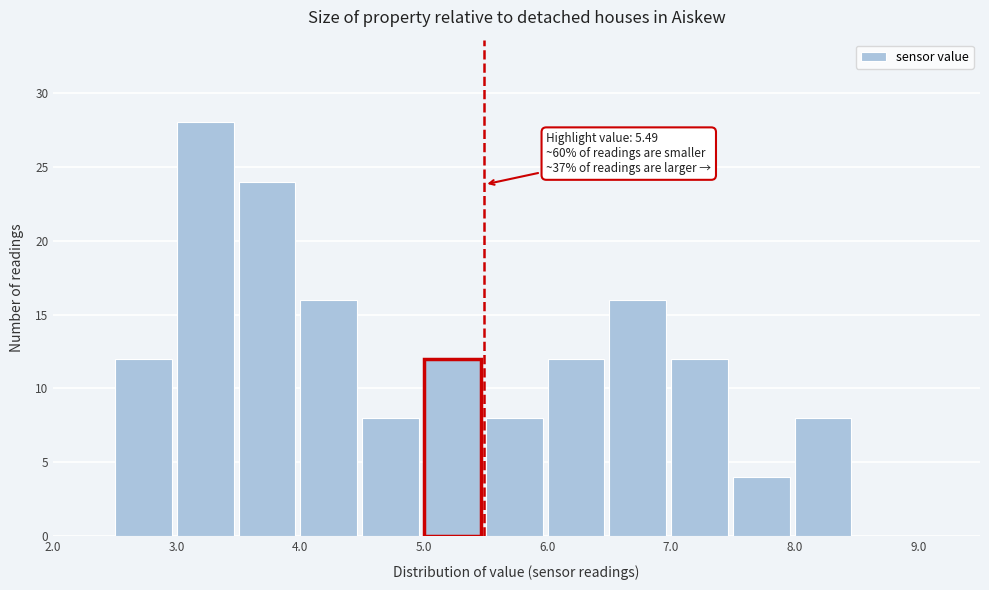

Which range on the x-axis has the tallest bar?

3.0 to 3.5